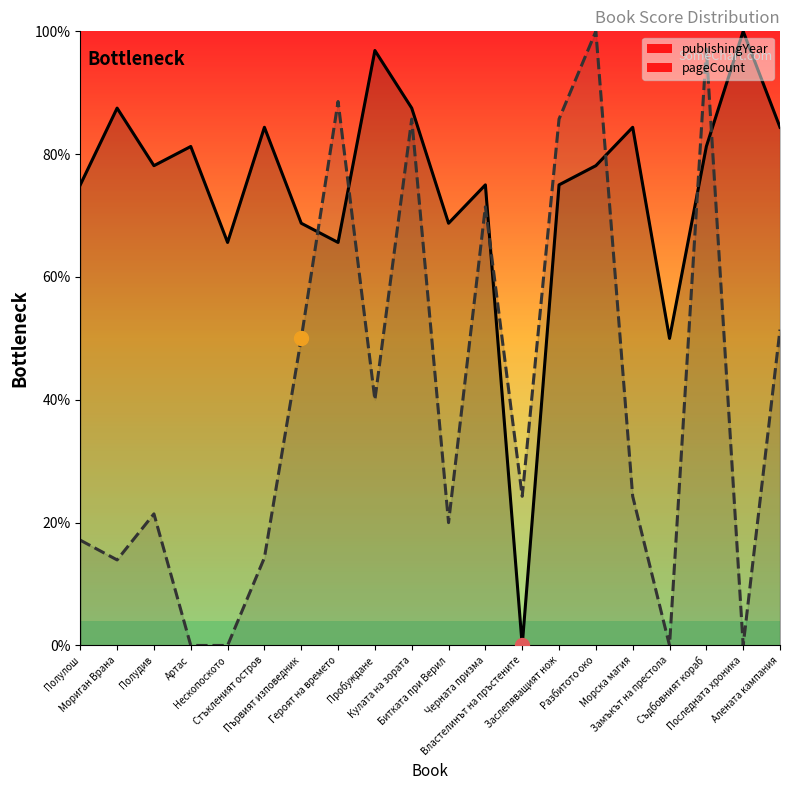

Where do pageCount and publishingYear first cross each other?

Първият изповедник and Героят на времето